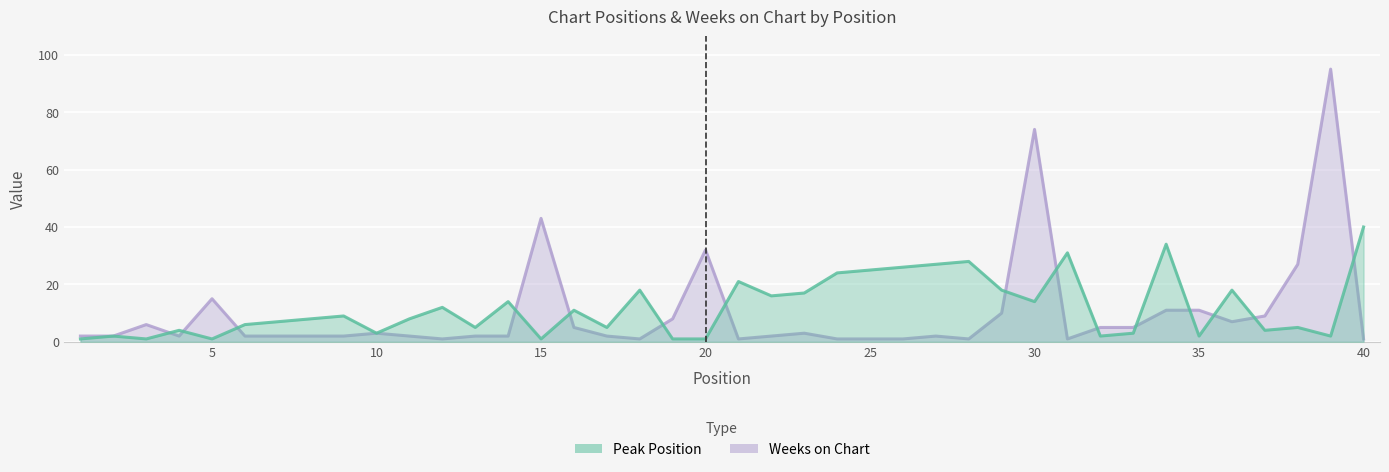

Is the value of Peak Position at 31 greater than the value of Weeks on Chart at 18?

Yes